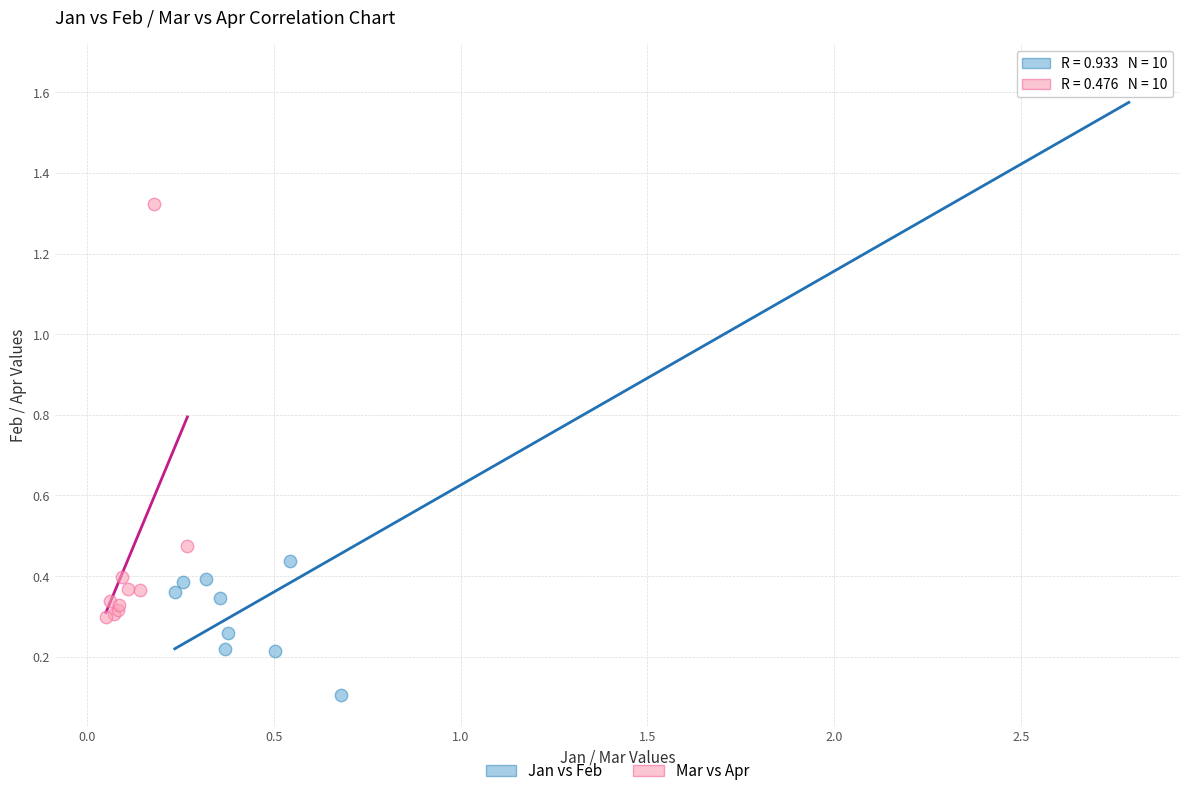

Which series contains the lowest Y value?

Jan vs Feb